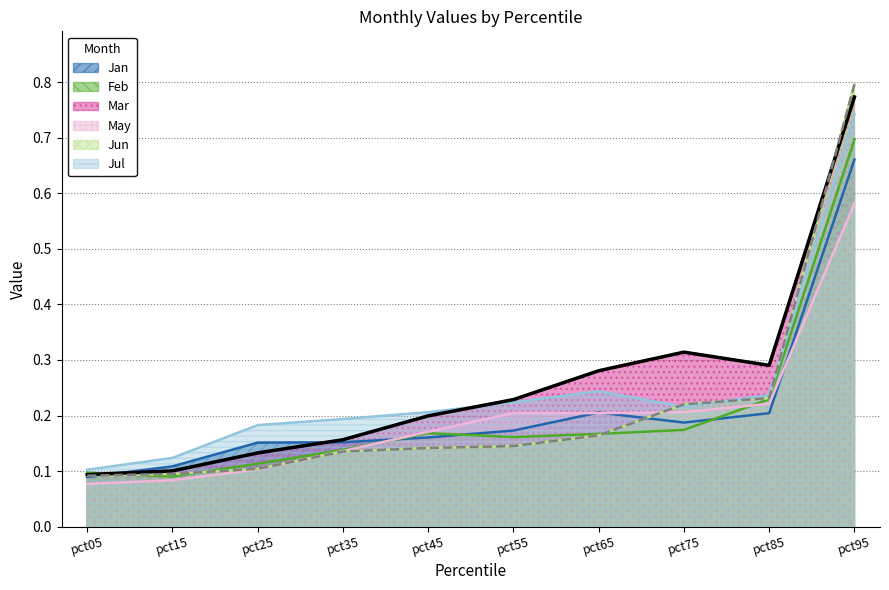

At which category does the chart reach its minimum across all series?

pct05